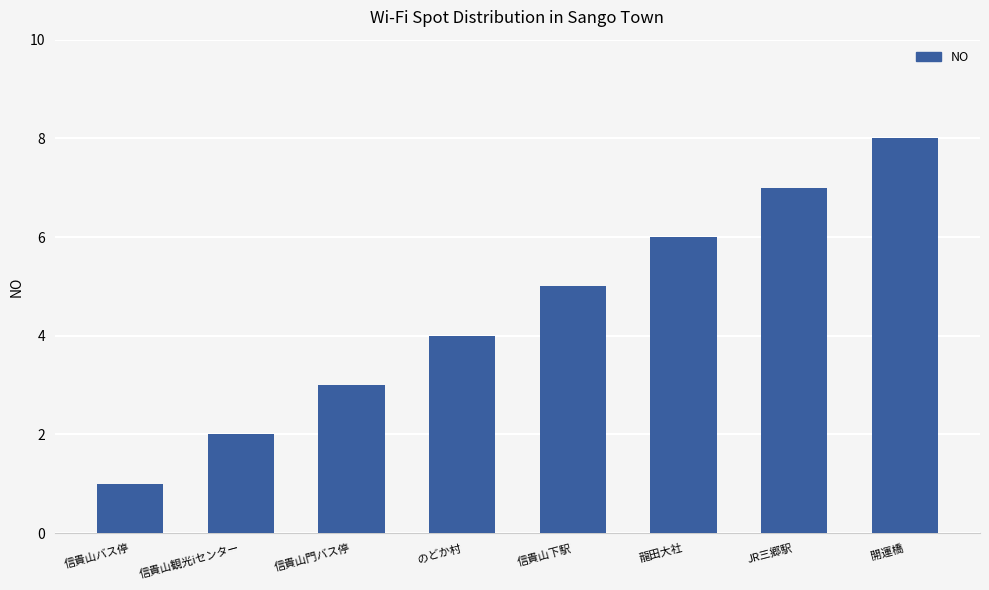

How many series are shown in this chart?

1